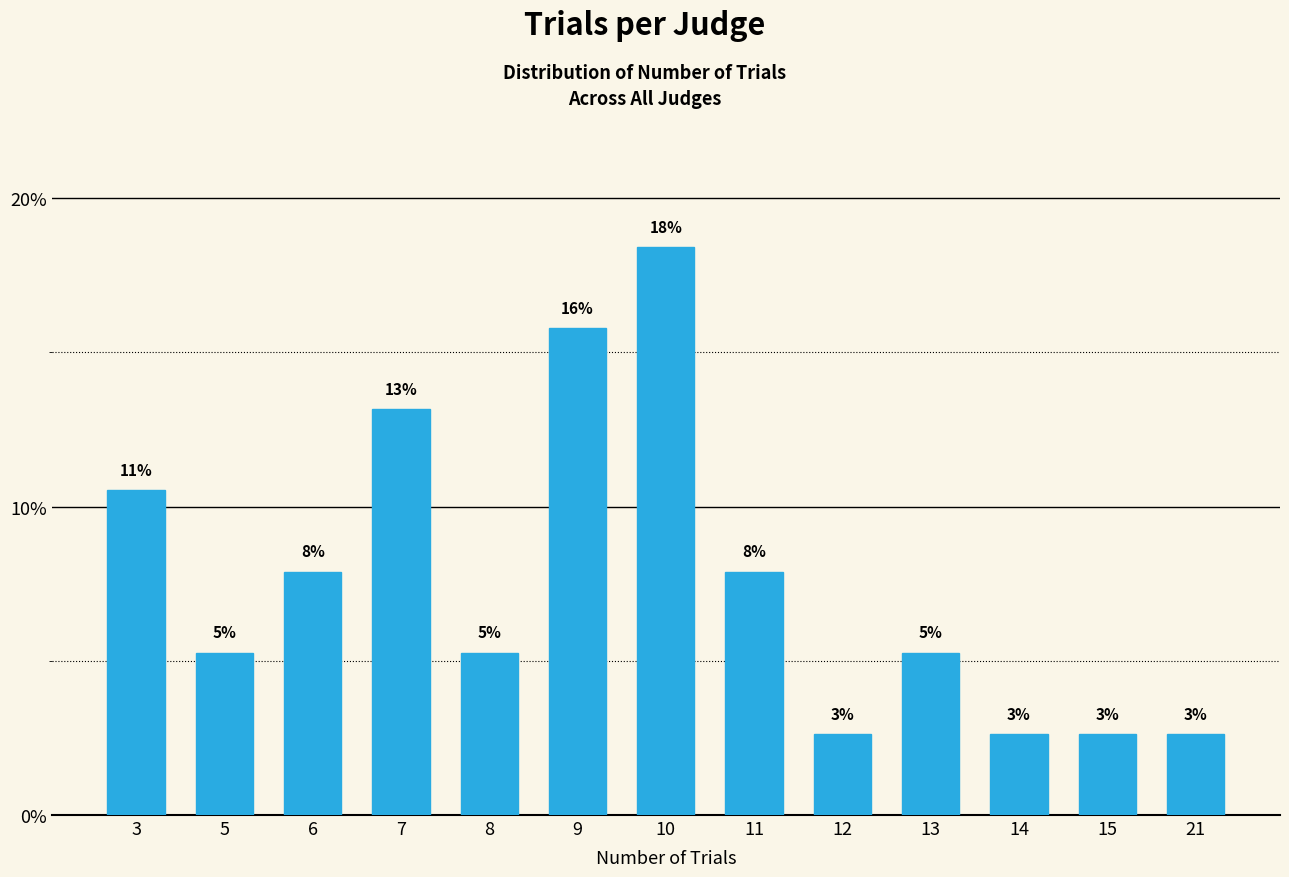

Rank the categories by value from lowest to highest.

12, 14, 15, 21, 5, 8, 13, 6, 11, 3, 7, 9, 10